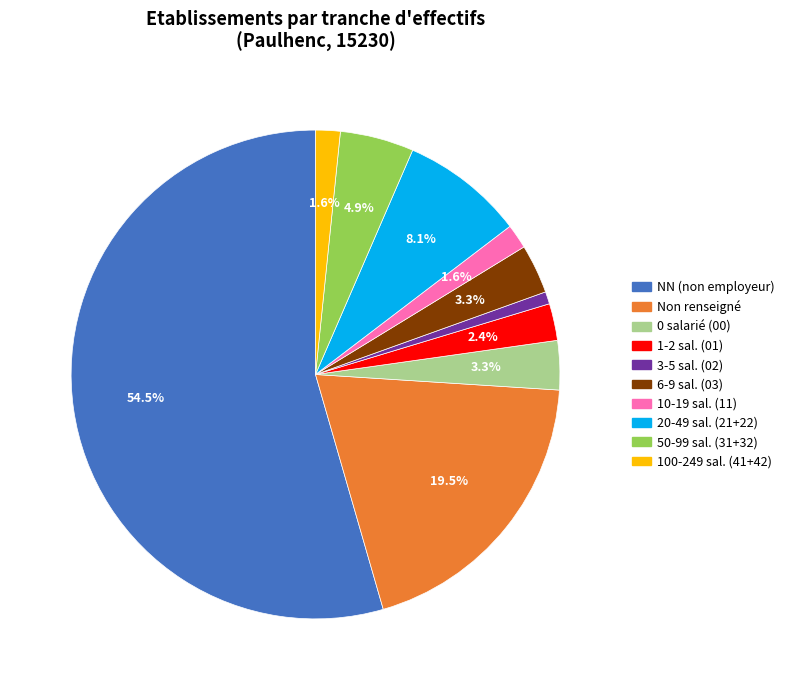

What is the smallest slice in the pie chart?

3-5 sal. (02)